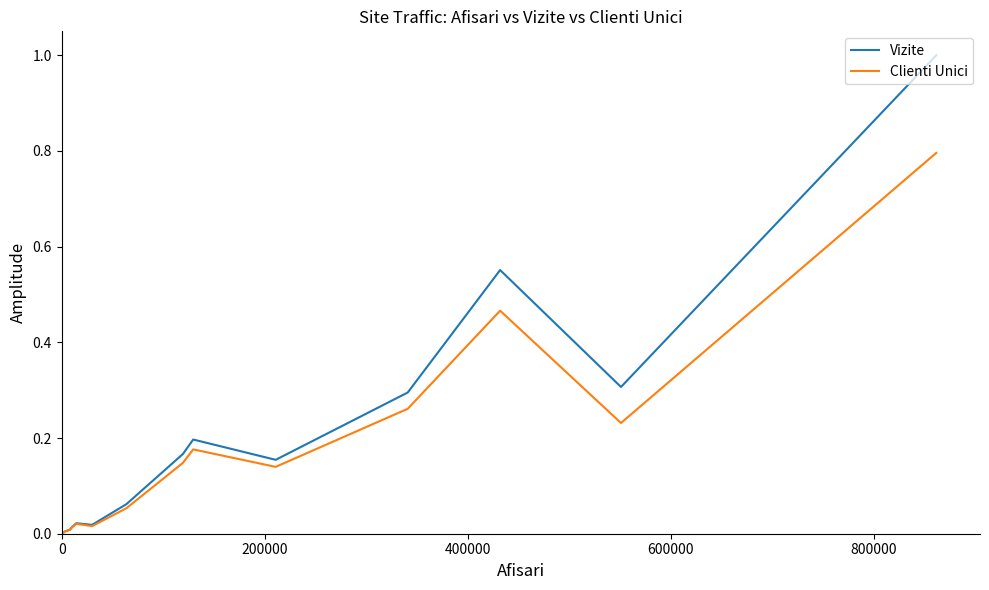

Which series has the widest spread of values?

Vizite